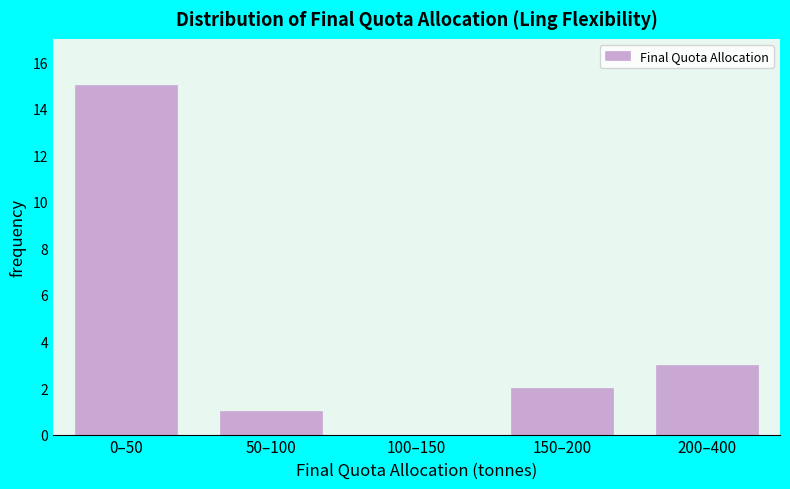

Reading left to right, list all the values displayed in this chart.

0–50=15	50–100=1	100–150=0	150–200=2	200–400=3